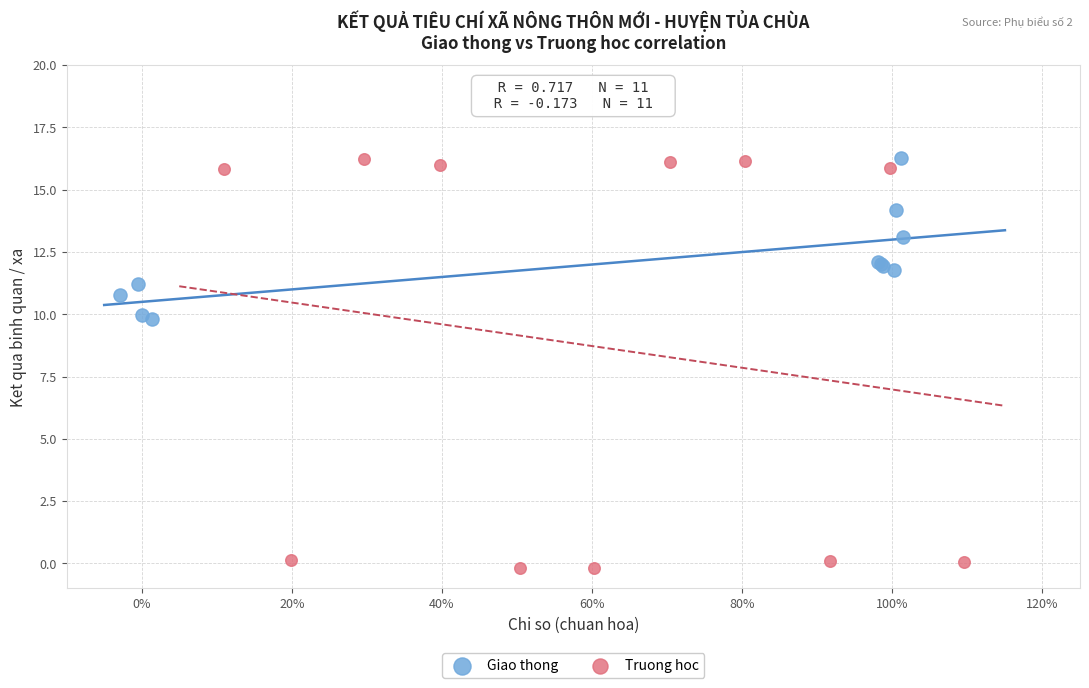

What are all the series names shown in the legend?

Giao thong, Truong hoc